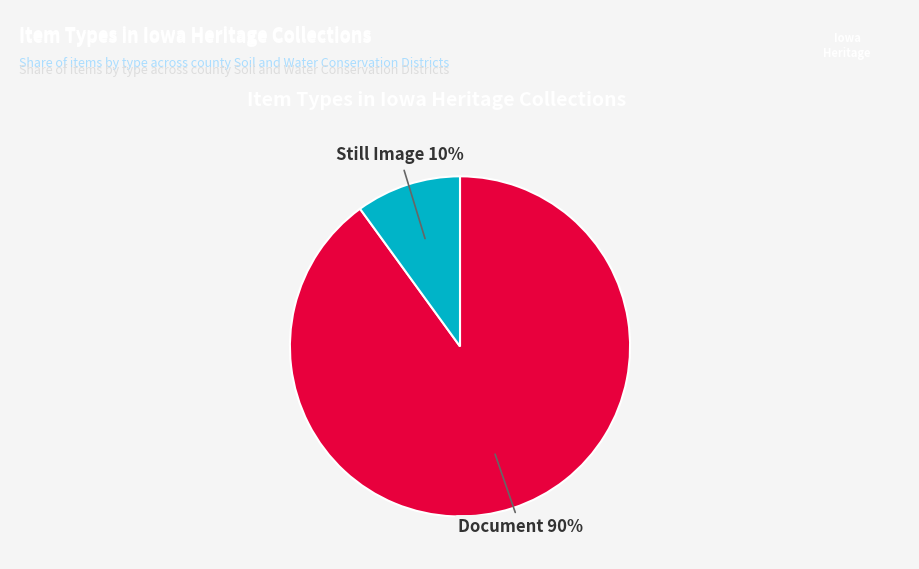

What percentage is the Document slice, to the nearest percent?

90%